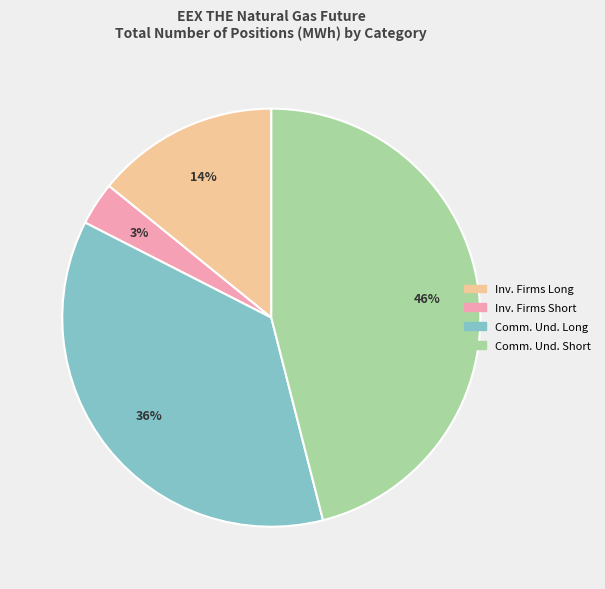

Does any single category account for the majority?

No